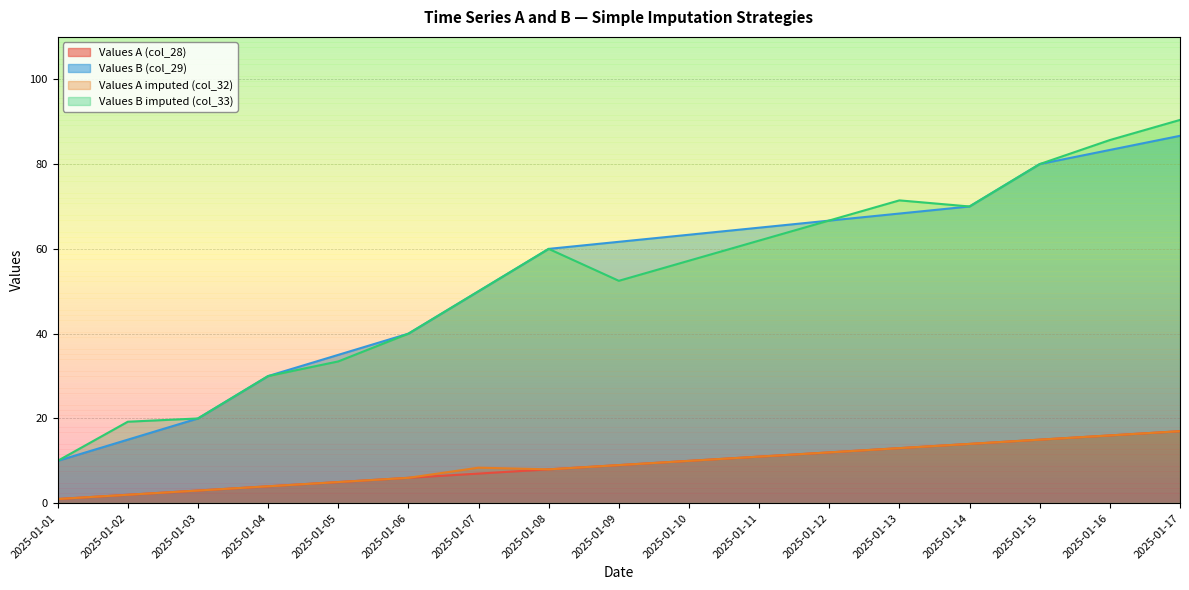

At which category does Values B imputed (col_33) reach its first local valley?

2025-01-09